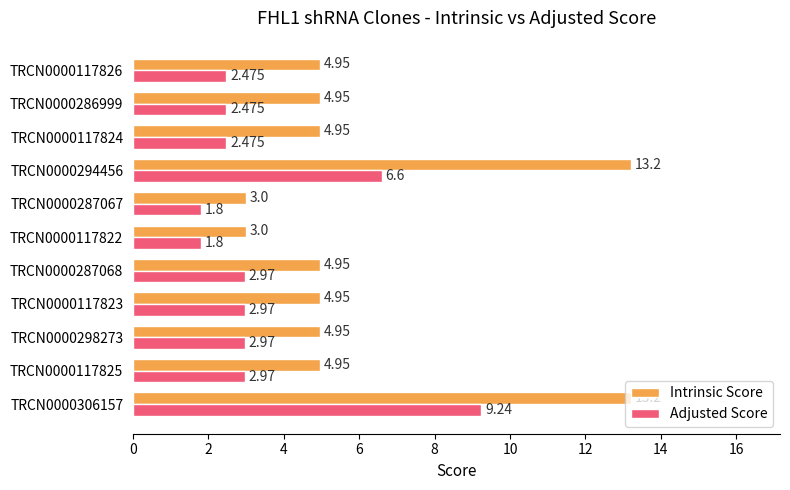

Rank the series at TRCN0000117822 from lowest to highest value.

Adjusted Score, Intrinsic Score